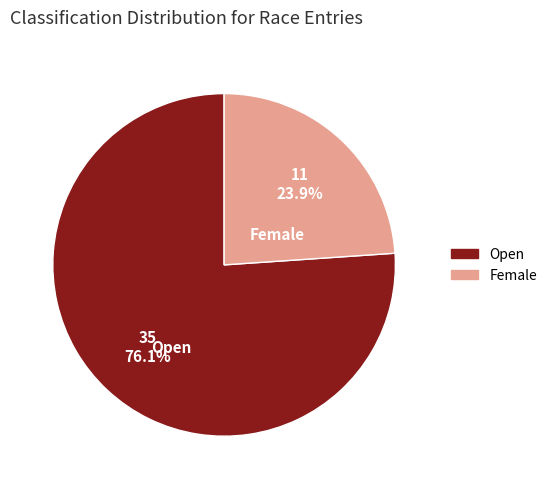

Which has a higher value, Female or Open?

Open